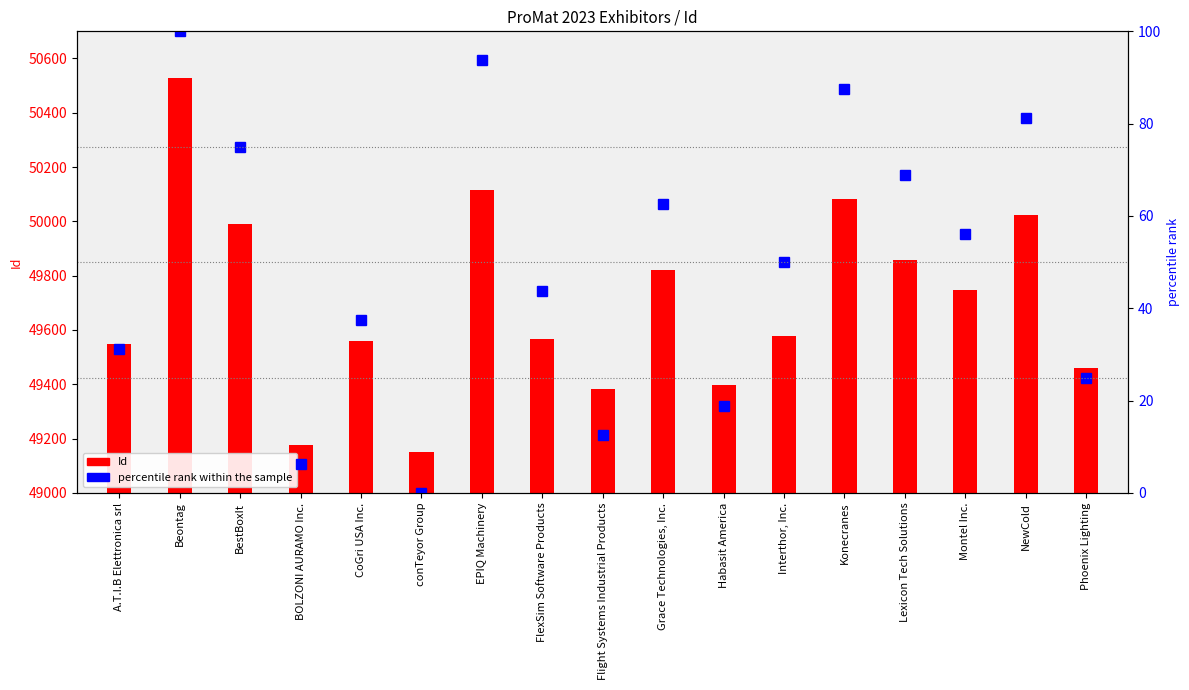

What is the sum of the percentile rank within the sample values at Montel Inc. and Habasit America?

75.0